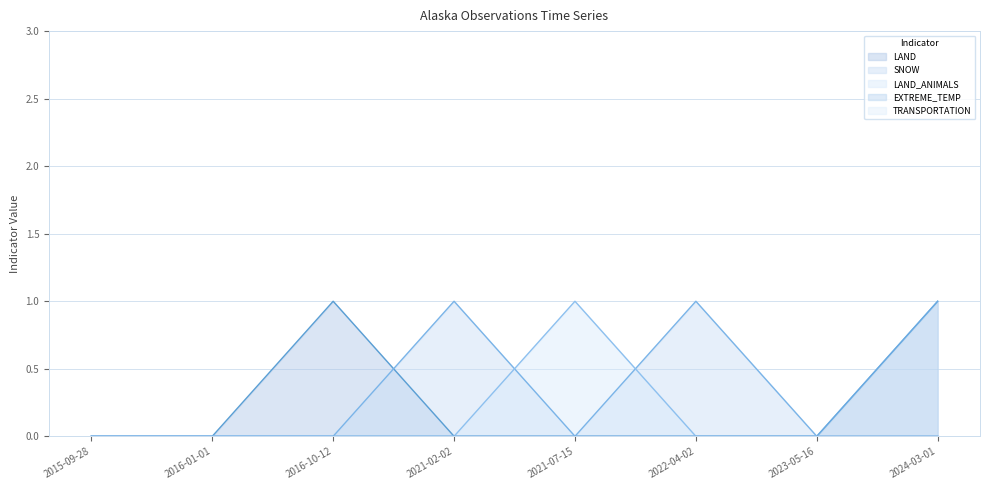

What is the total value across all series at 2021-02-02?

1